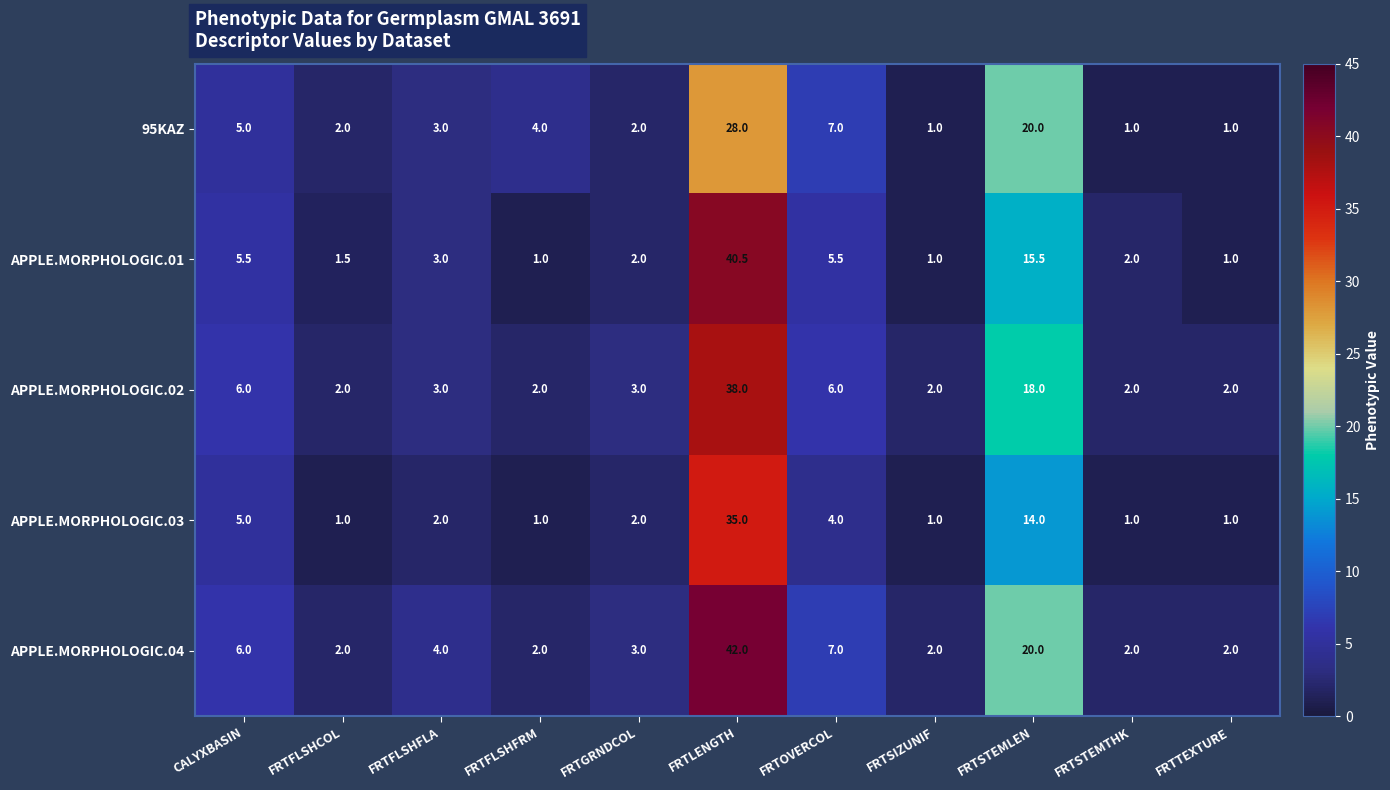

What is the sum of all APPLE.MORPHOLOGIC.04 values?

92.0